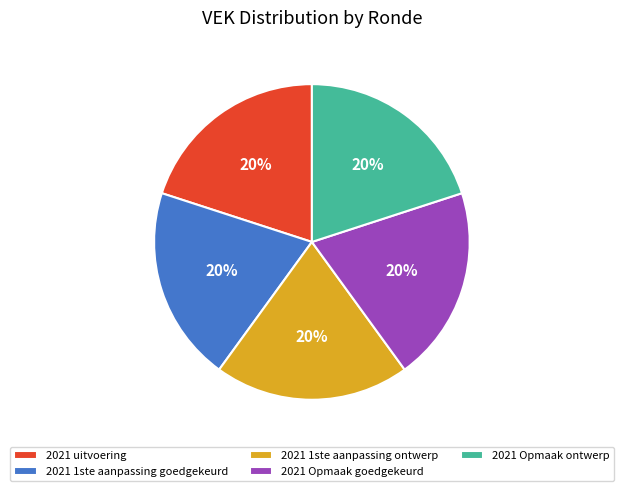

What is the ratio of the value at 2021 uitvoering to the value at 2021 1ste aanpassing ontwerp?

1.0